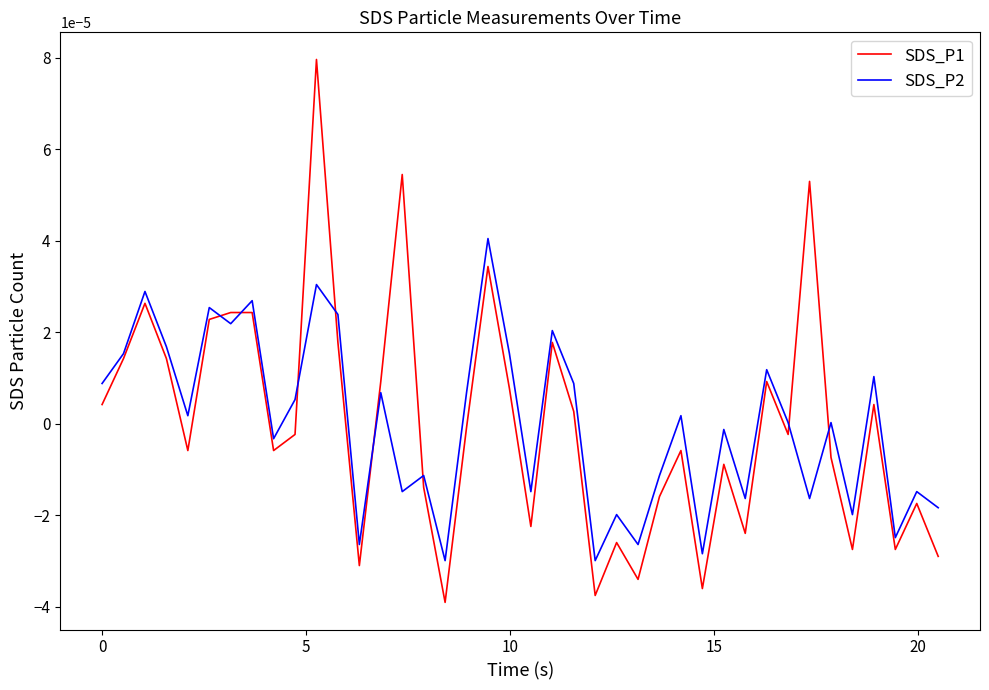

Rank the series by their maximum value, from highest to lowest.

SDS_P1, SDS_P2